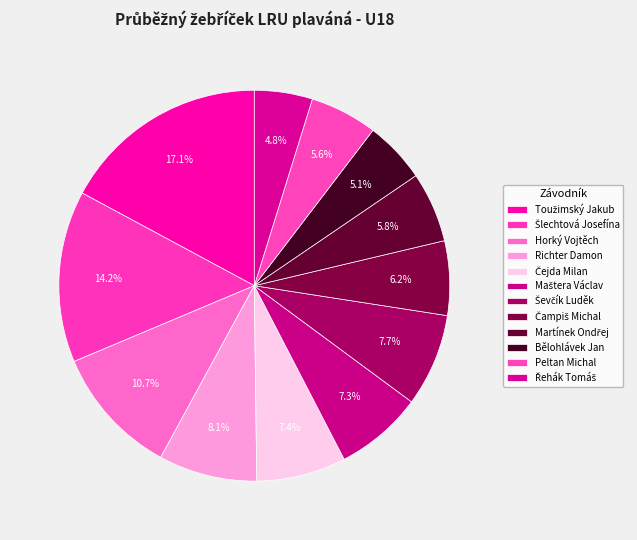

The Peltan Michal slice represents 1% of the pie. True or false?

False